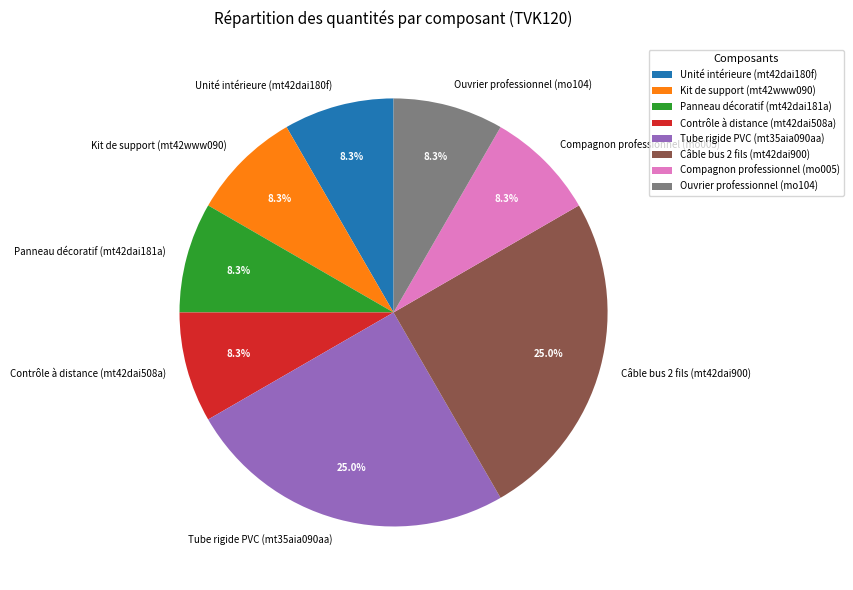

What portion of the pie excludes Panneau décoratif (mt42dai181a)?

91.7%